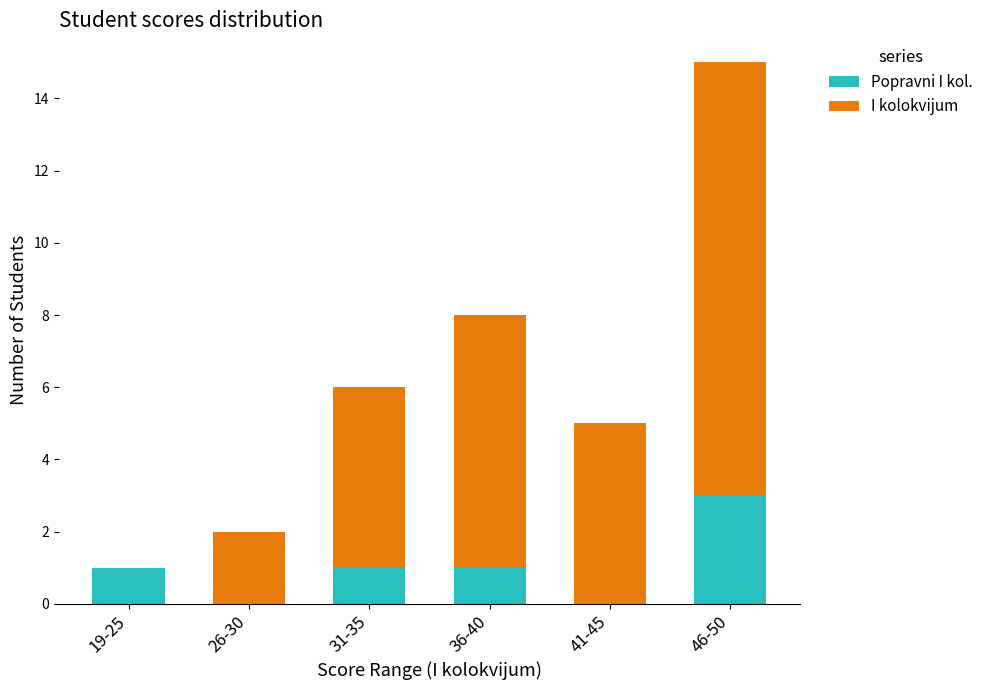

At which category is the sum across all series the highest?

46-50